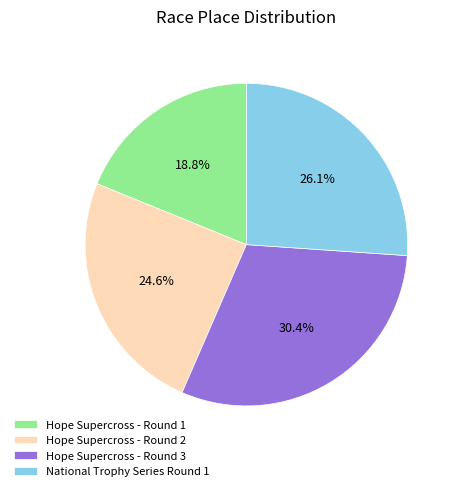

How many slices are in this pie chart?

4